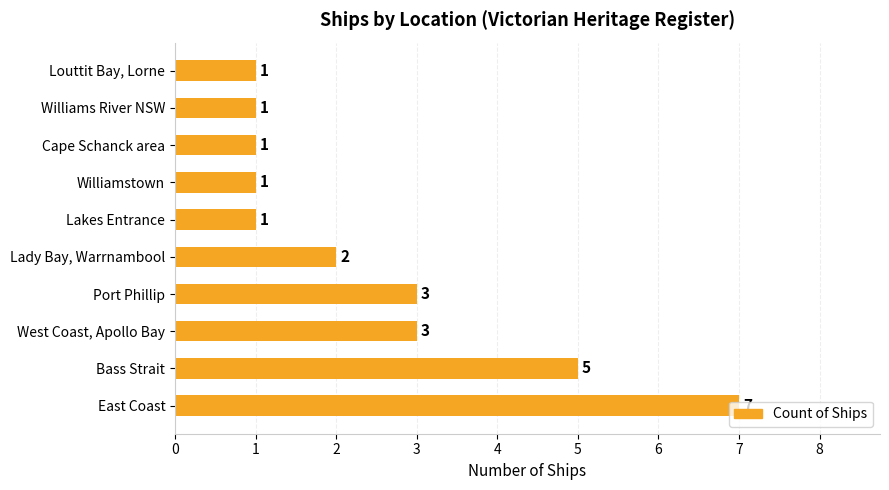

What is the difference between the second highest and second lowest values?

4